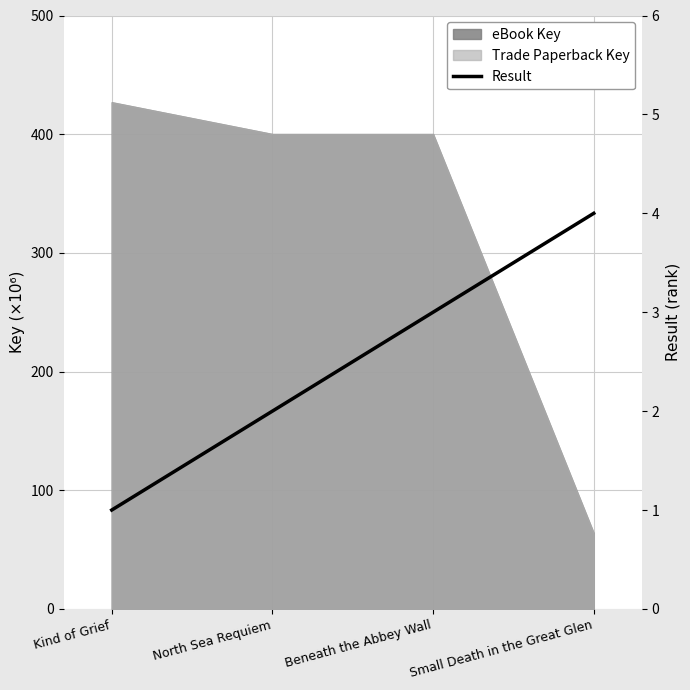

The chart shows a value of 0 at Kind of Grief. True or false?

False